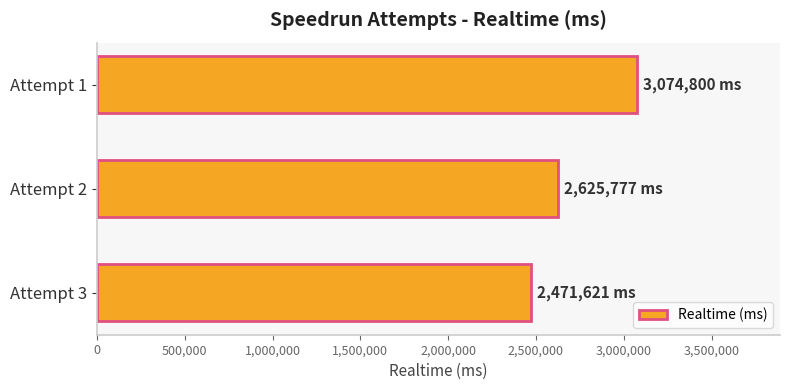

What is the difference between the second highest and minimum values?

154156